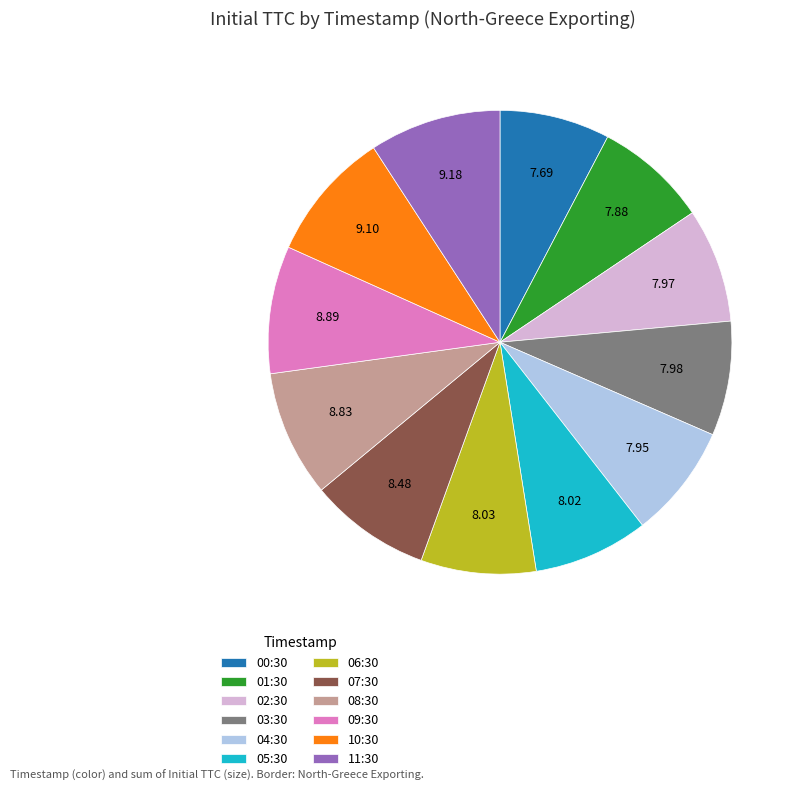

Approximately how many times larger is the value at 10:30 compared to 06:30?

1.1